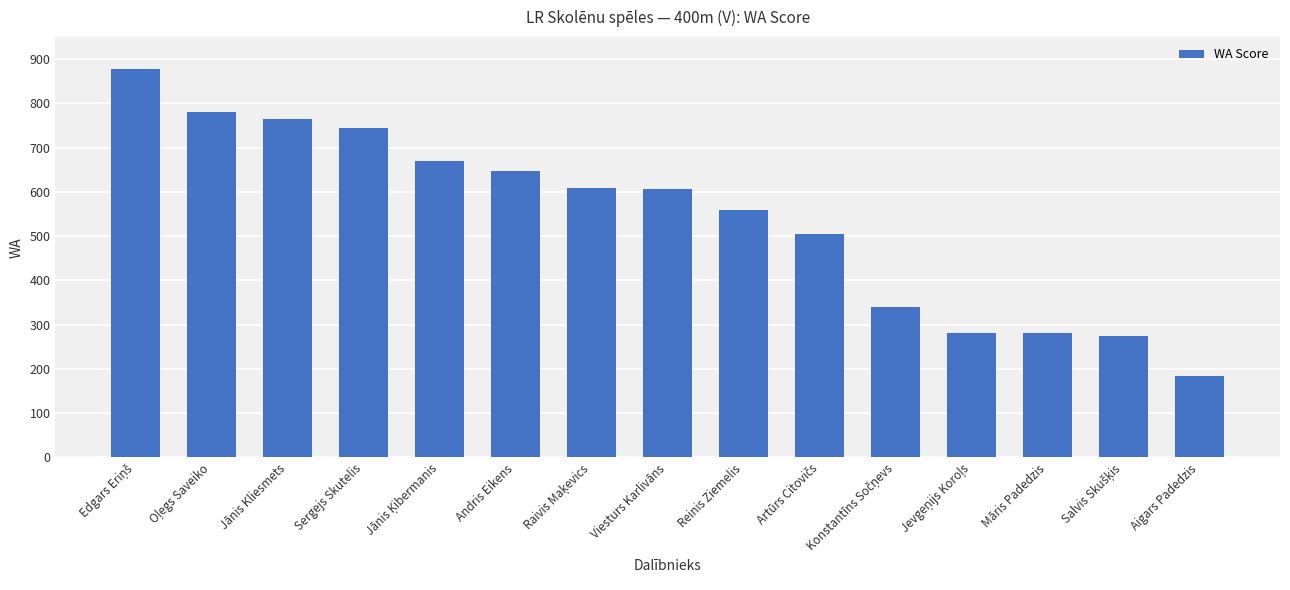

The value at Andris Eikens is 317. True or false?

False